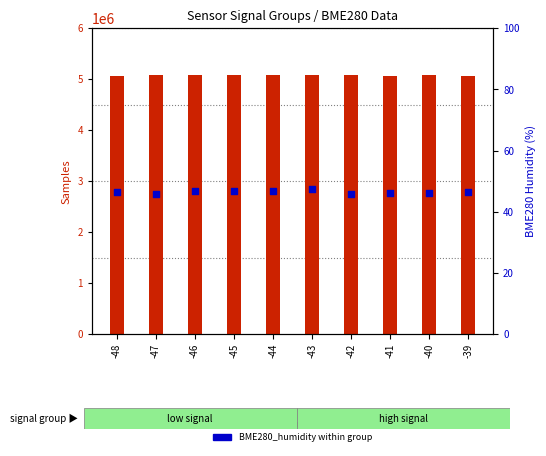

Is the value of Samples (count) at -39 greater than the value of BME280_humidity (%) at -40?

Yes